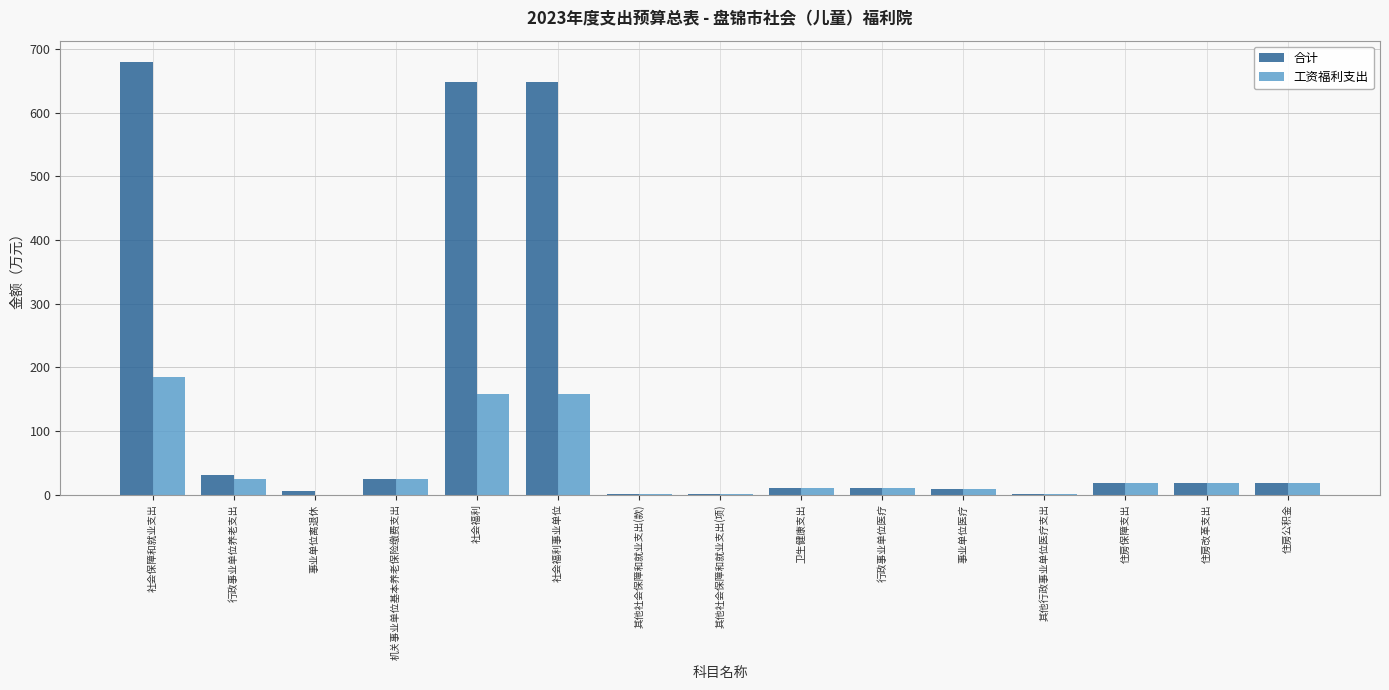

Is it true that 合计 equals 301.3 at 社会福利?

False